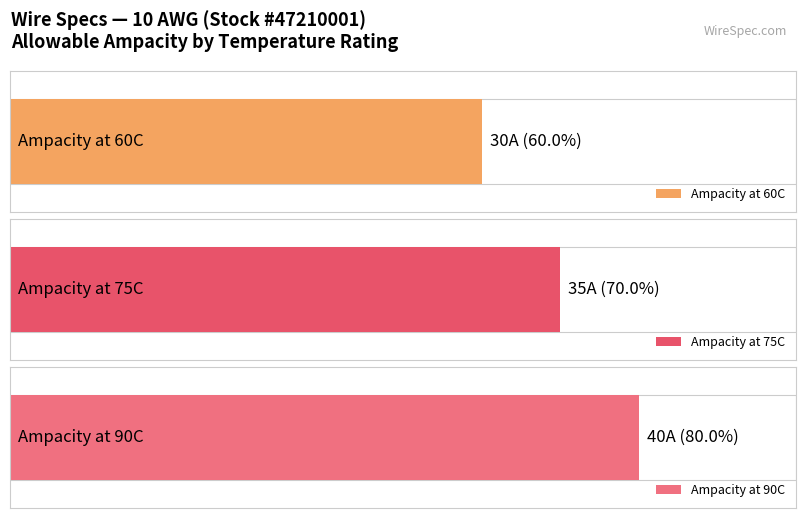

Approximately how many times larger is the value at 75C compared to 90C?

0.9